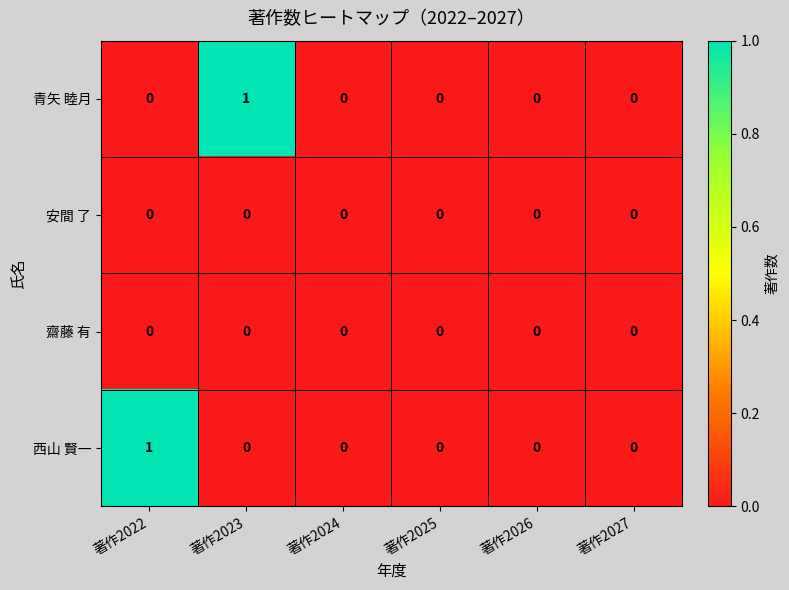

Between 著作2023 and 著作2025, which series saw the biggest shift?

青矢 睦月